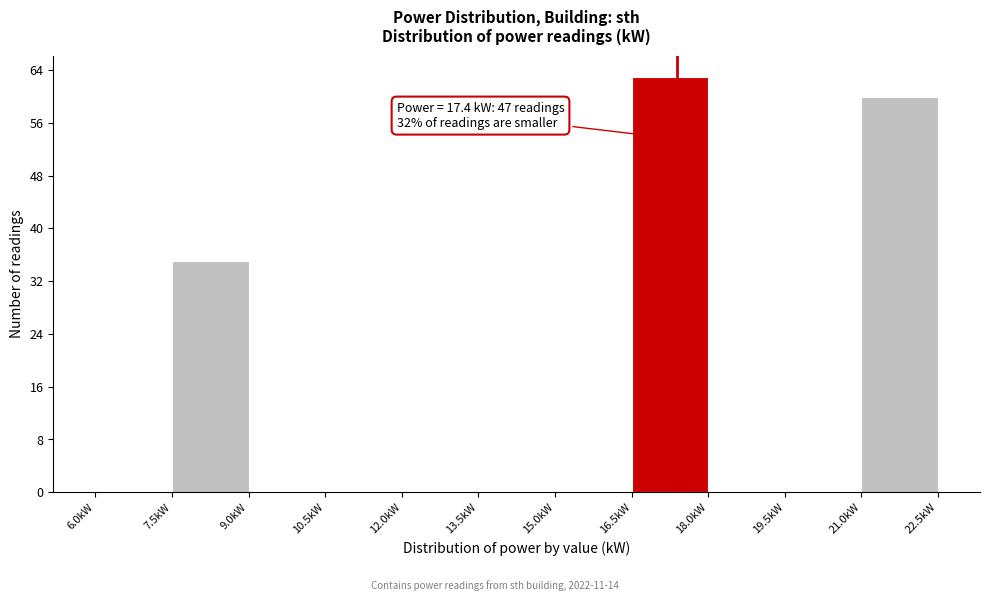

Which range on the x-axis has the tallest bar?

16.5 to 18.0